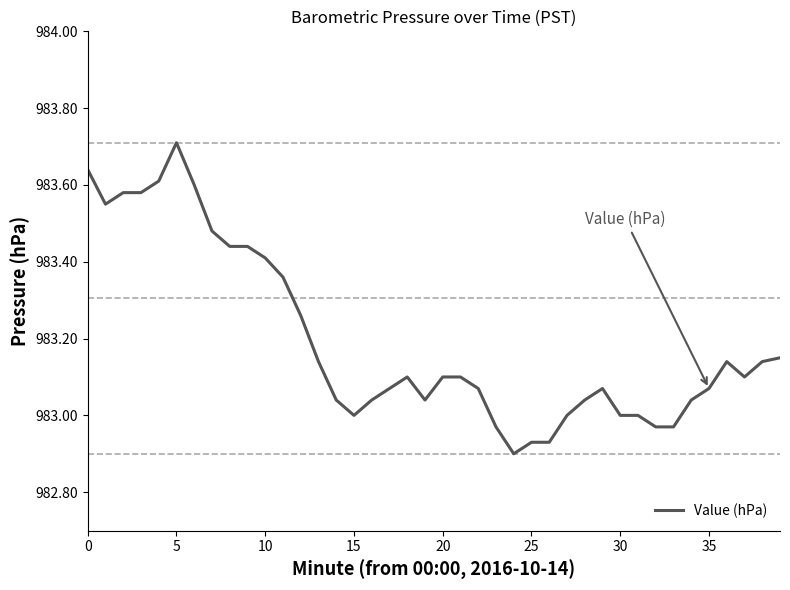

What is the difference between the maximum and minimum values?

0.8